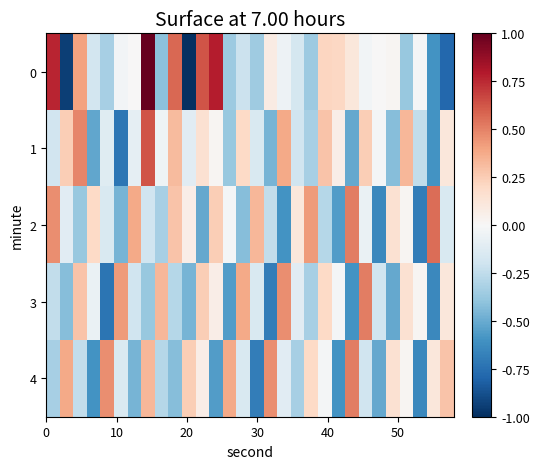

Reading left to right, list all the values displayed in this chart.

0: 0.8	-0.9	0.4	-0.2	-0.3	-0.0	0.0	1.0	-0.4	0.6	-1.0	0.6	0.8	-0.4	-0.2	-0.4	0.1	-0.0	-0.2	-0.4	0.2	0.2	0.1	-0.0	0.0	0.0	-0.4	-0.0	-0.6	-0.8
1: -0.2	0.2	0.5	-0.5	-0.1	-0.7	-0.1	0.6	-0.0	0.3	-0.1	0.2	0.0	-0.4	0.2	-0.2	-0.5	0.4	-0.2	-0.3	0.3	0.1	-0.5	0.2	-0.0	-0.4	0.3	-0.2	-0.6	0.1
2: 0.5	-0.1	-0.4	0.2	-0.2	-0.5	0.4	-0.2	-0.3	0.3	0.1	-0.5	0.2	-0.0	-0.4	0.3	-0.2	-0.6	0.1	0.4	-0.3	-0.6	0.5	-0.1	-0.6	0.2	0.0	-0.7	0.6	-0.2
3: -0.2	-0.4	0.3	-0.1	-0.7	0.4	-0.2	-0.4	0.3	-0.3	-0.5	0.2	0.1	-0.6	0.4	-0.2	-0.7	0.5	-0.1	-0.3	0.2	-0.0	-0.6	0.5	-0.2	-0.5	0.2	0.0	-0.6	0.1
4: -0.3	0.4	-0.2	-0.6	0.5	-0.2	-0.5	0.3	-0.3	-0.4	0.2	0.1	-0.6	0.4	-0.2	-0.7	0.5	-0.1	-0.3	0.2	-0.0	-0.6	0.5	-0.2	-0.5	0.2	0.0	-0.6	0.1	0.3